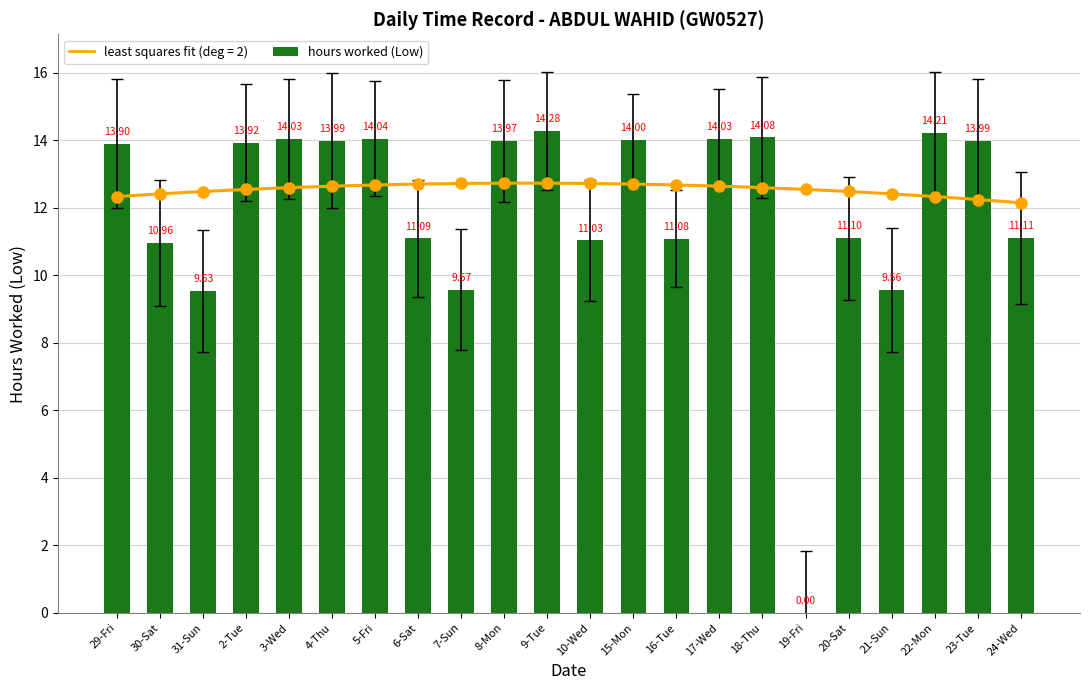

Reading left to right, list all the values displayed in this chart.

29-Fri=13.9	30-Sat=11.0	31-Sun=9.5	2-Tue=13.9	3-Wed=14.0	4-Thu=14.0	5-Fri=14.0	6-Sat=11.1	7-Sun=9.6	8-Mon=14.0	9-Tue=14.3	10-Wed=11.0	15-Mon=14.0	16-Tue=11.1	17-Wed=14.0	18-Thu=14.1	19-Fri=0.0	20-Sat=11.1	21-Sun=9.6	22-Mon=14.2	23-Tue=14.0	24-Wed=11.1